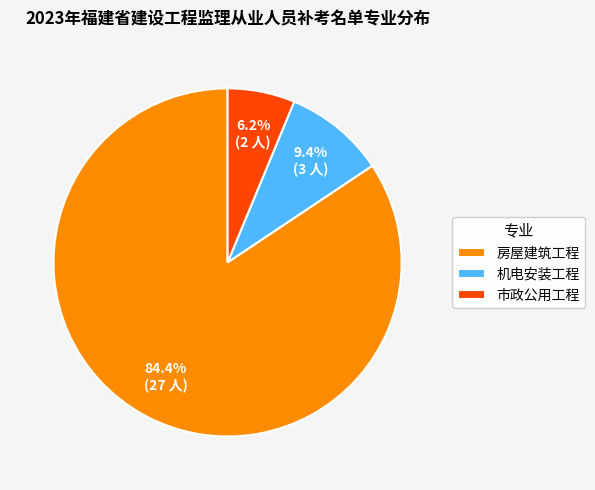

The 房屋建筑工程 slice represents 96% of the pie. True or false?

False